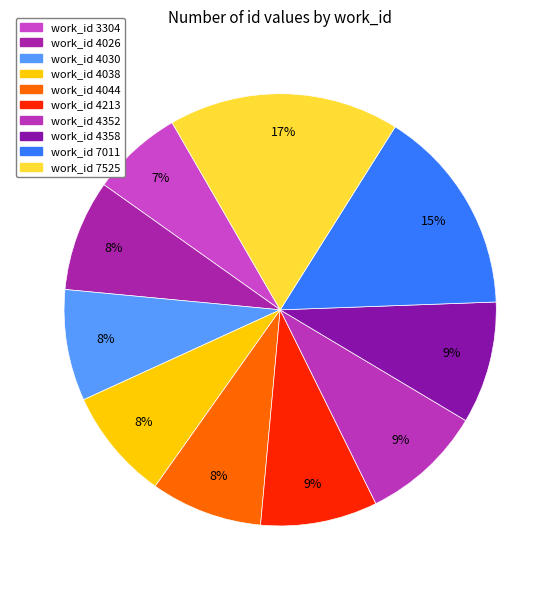

Which category has the smallest portion of the pie?

work_id 3304